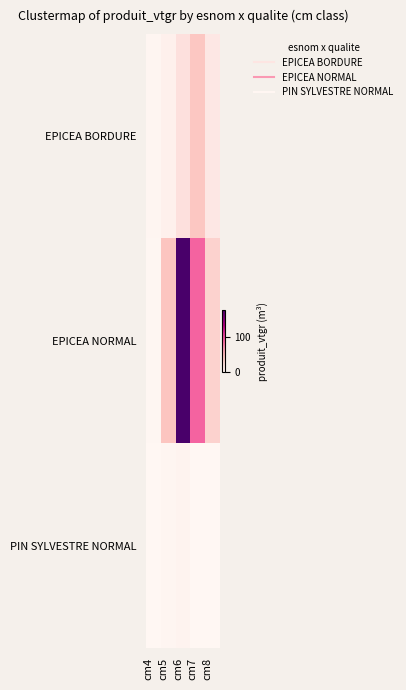

Reading right to left, what are all the values shown in this chart?

EPICEA BORDURE: cm8=14.7	cm7=42.0	cm6=21.5	cm5=6.3	cm4=2.0
EPICEA NORMAL: cm8=33.4	cm7=89.1	cm6=174.8	cm5=43.3	cm4=0.7
PIN SYLVESTRE NORMAL: cm8=0.0	cm7=0.0	cm6=3.8	cm5=1.5	cm4=0.0